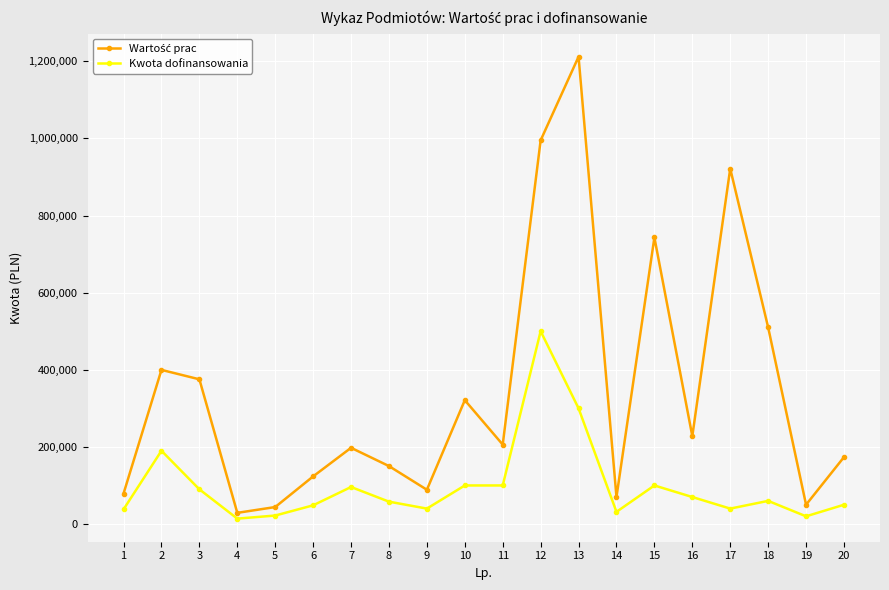

What is the value of the Kwota dofinansowania point at the 11th from the left?

100000